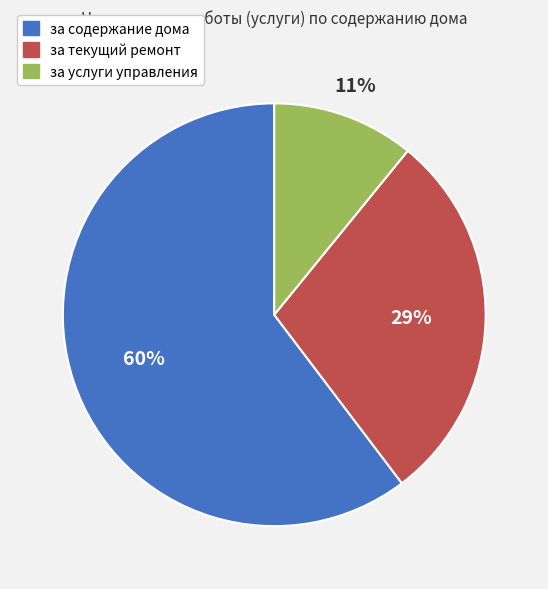

Combined, do за услуги управления and за текущий ремонт account for over 50%?

No